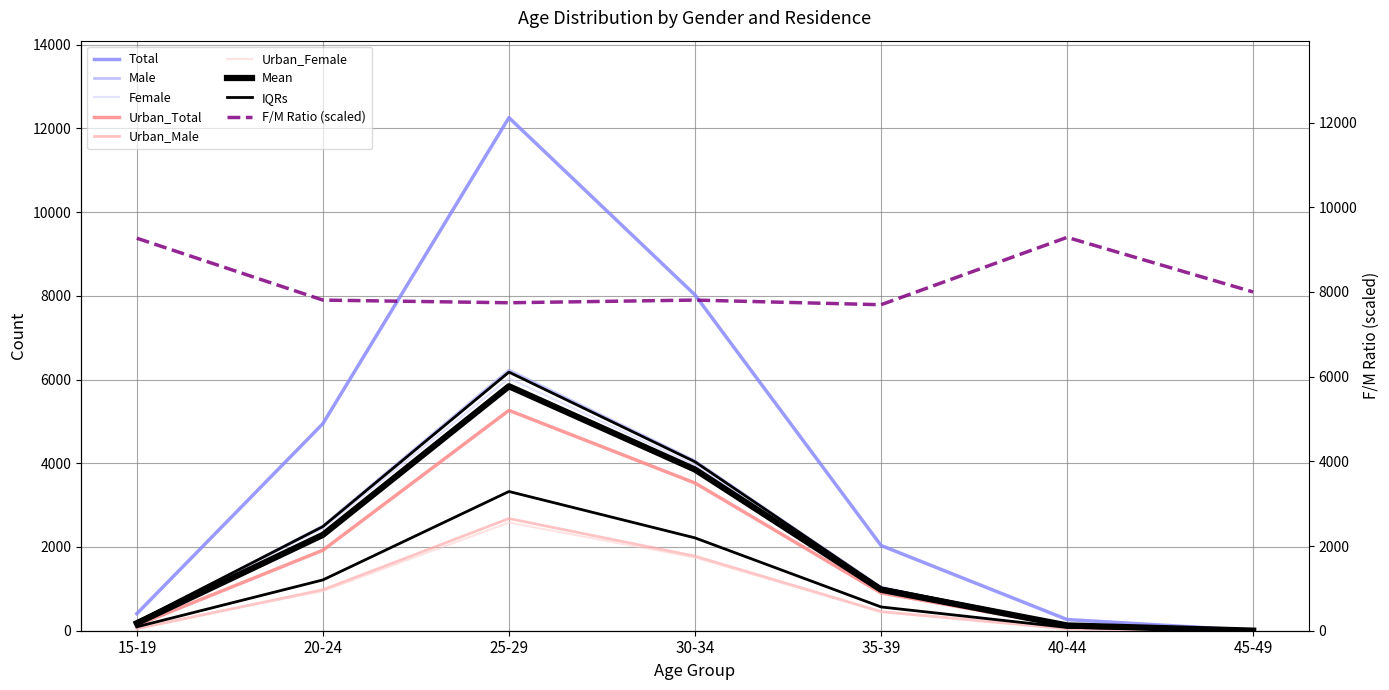

How many interior local peaks does the Total series have?

1